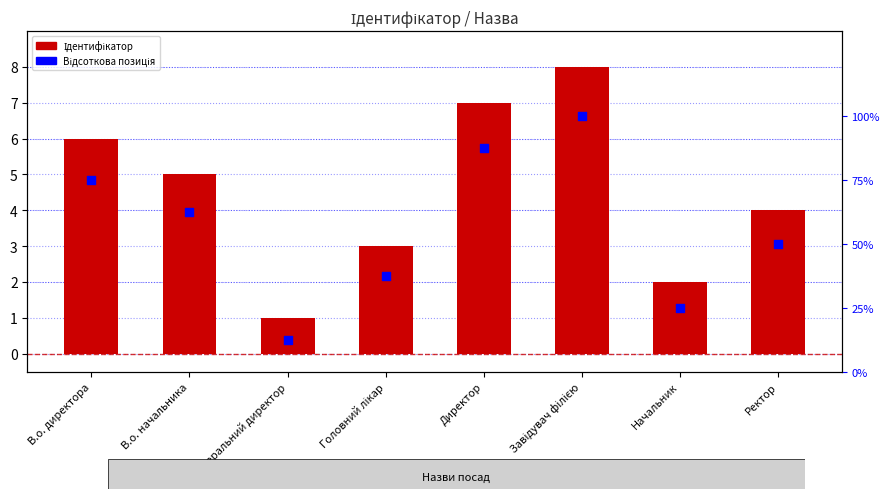

Which series reaches the maximum Y coordinate?

Відсоткова позиція